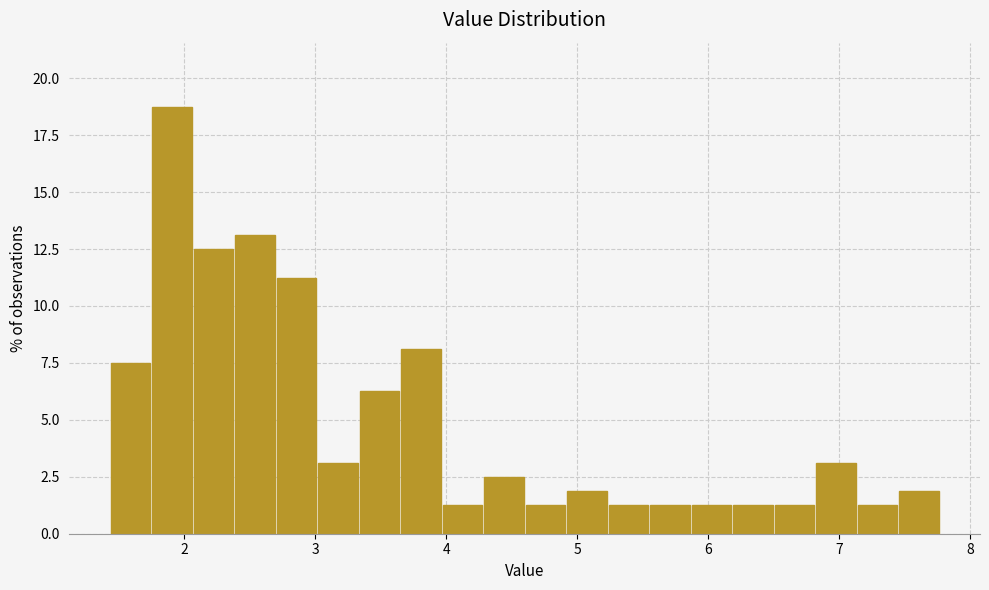

Read against the x-axis, roughly where is the centre of the tallest bar?

1.9